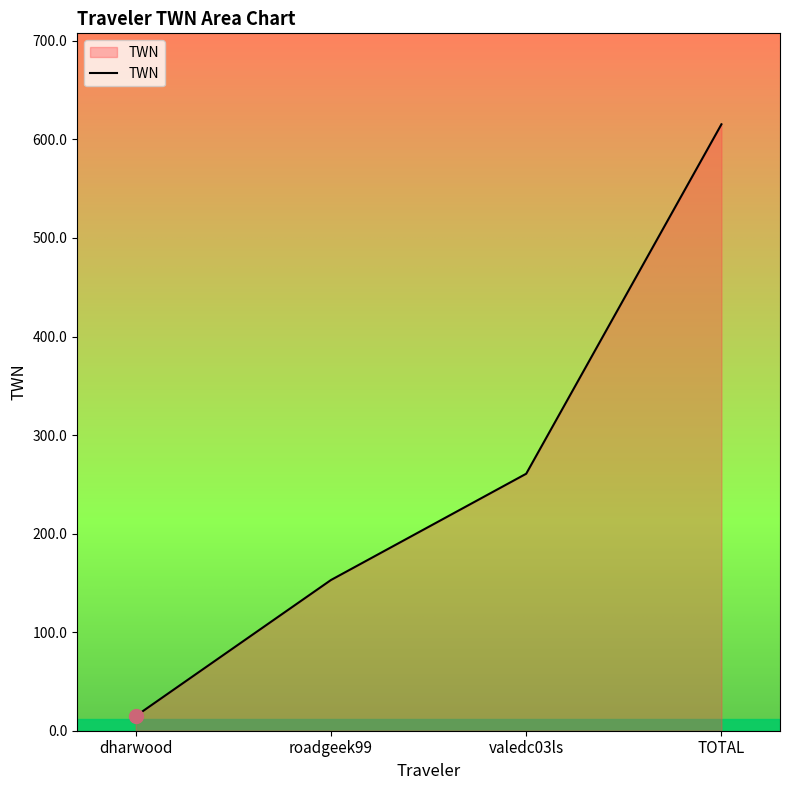

What is the difference between the second highest and minimum values?

245.9